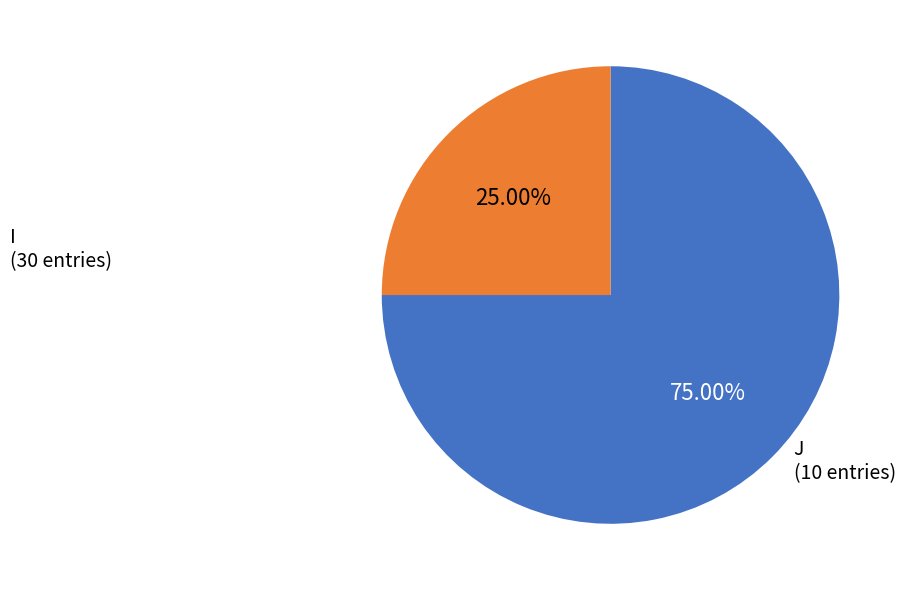

Which has a higher value, I or J?

I